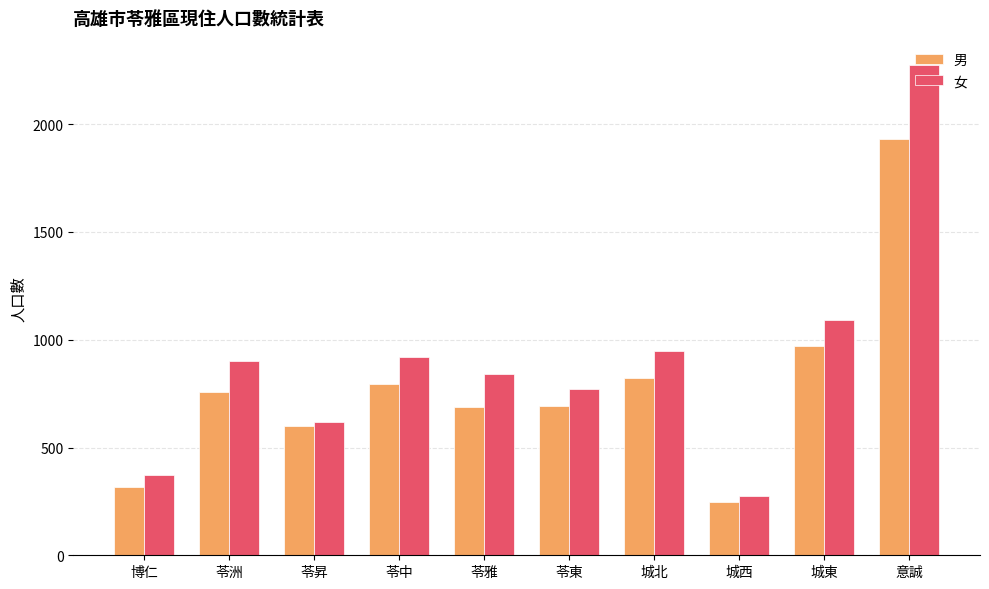

How many values in the 男 series are below 757?

5